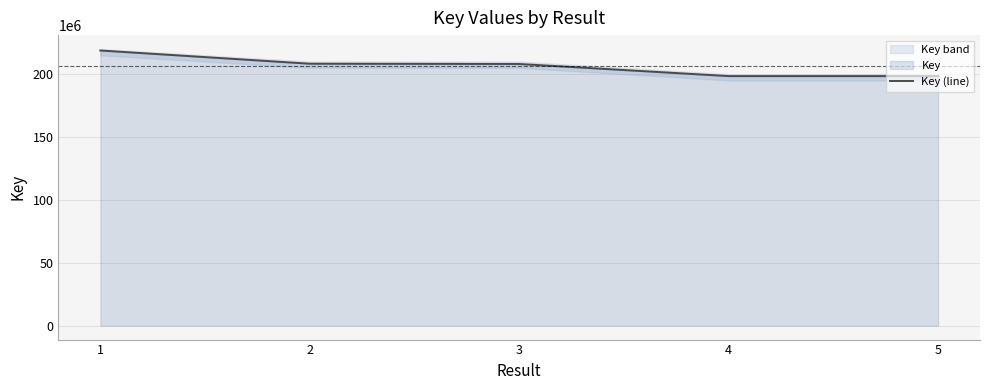

What is the ratio of the value at 2 to the value at 5?

1.0